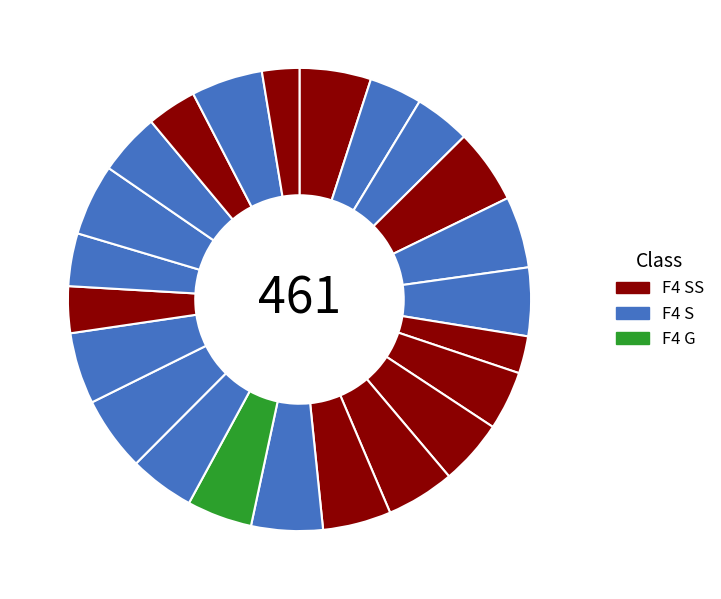

How many segments does this pie chart have?

23